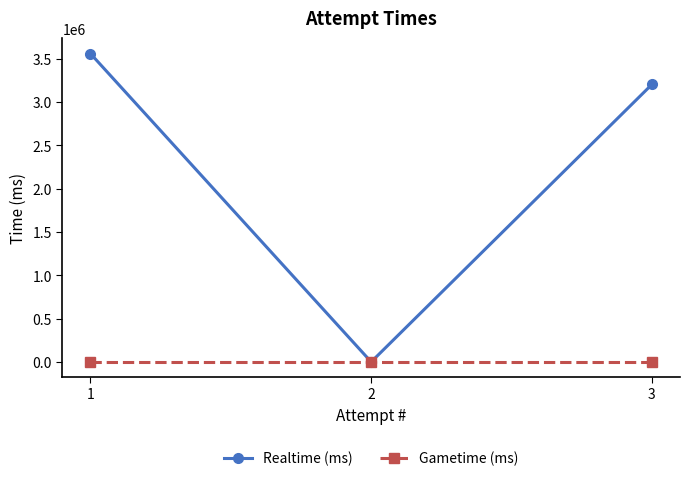

Reading left to right, transcribe all the data shown in this chart.

Realtime (ms): 1=3560583	2=0	3=3204188
Gametime (ms): 1=0	2=0	3=0